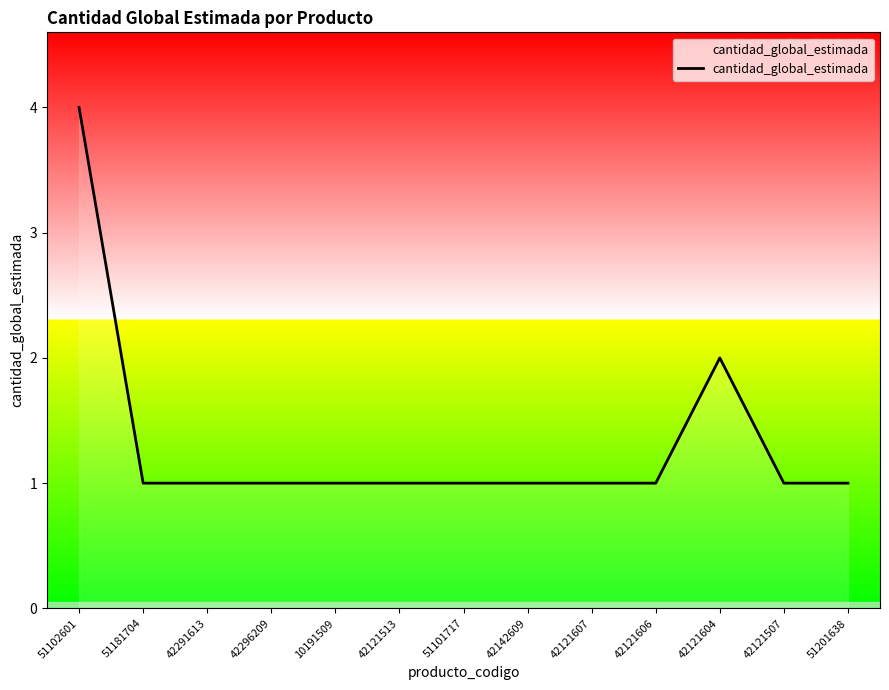

True or false: the data shows 2 at 42296209.

False